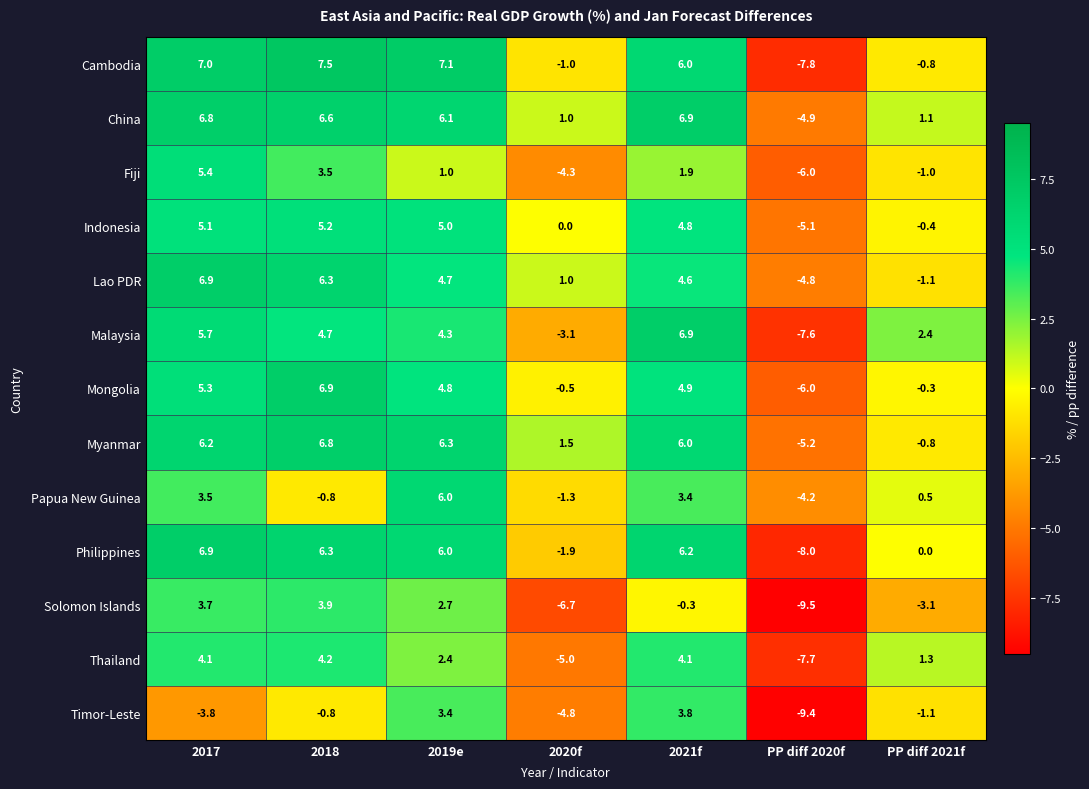

What is the maximum value for Indonesia?

5.2